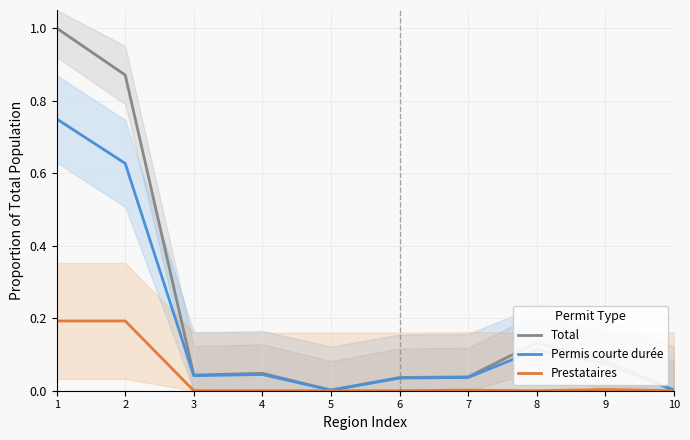

Where is the first local maximum for Total?

4